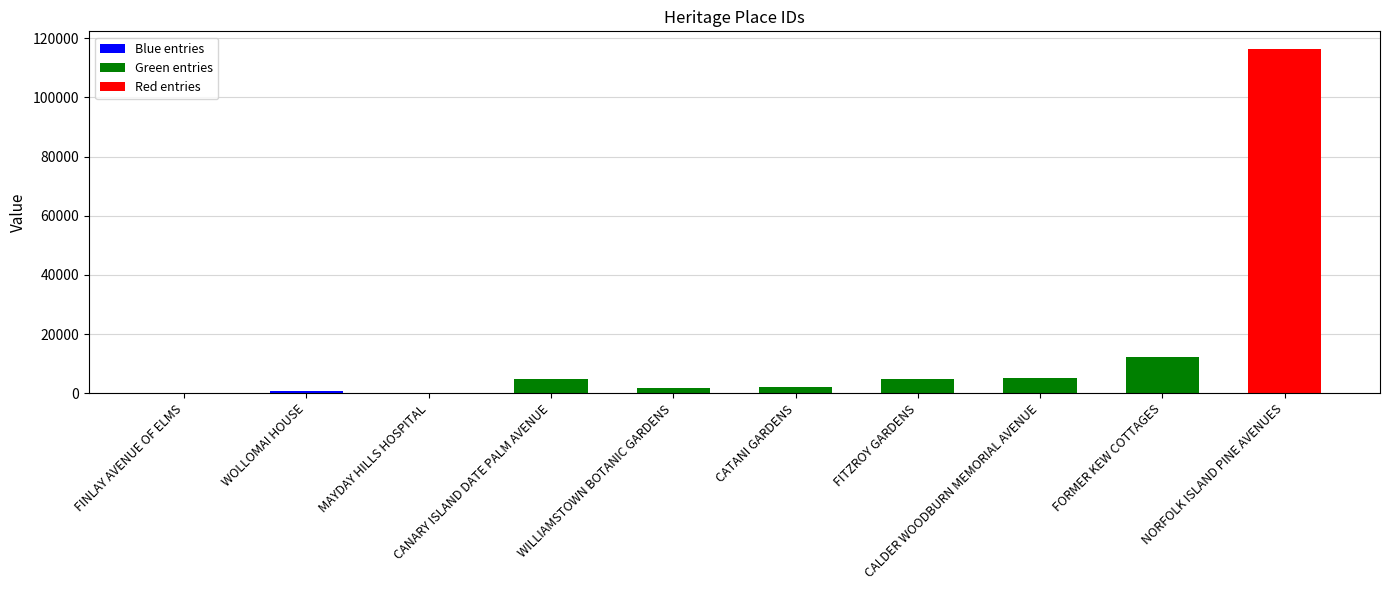

What is the value of the 9th bar from the left?

12309